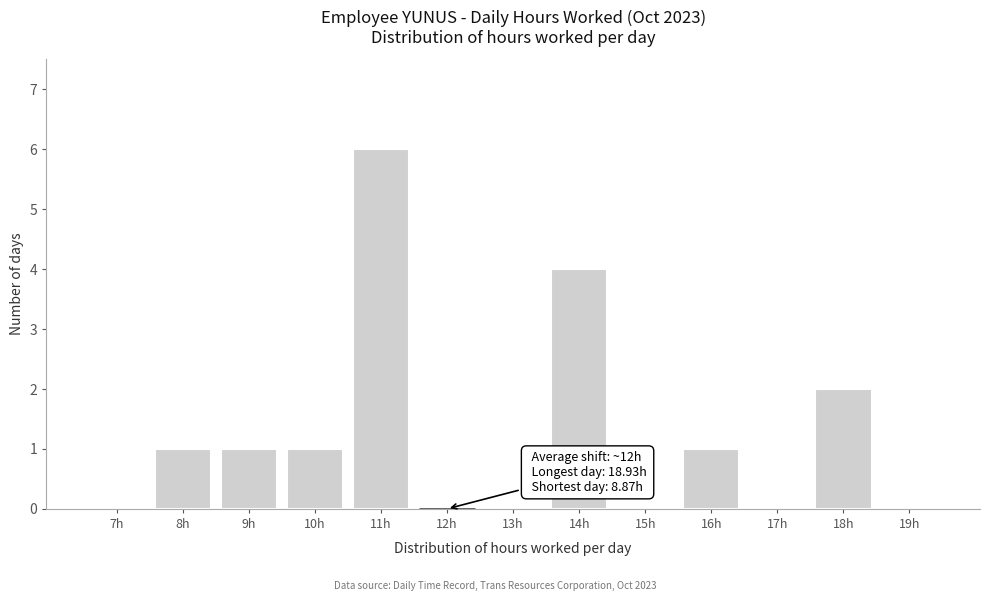

Reading left to right, extract all data points from this chart.

7h=0	8h=1	9h=1	10h=1	11h=6	12h=0	13h=0	14h=4	15h=0	16h=1	17h=0	18h=2	19h=0